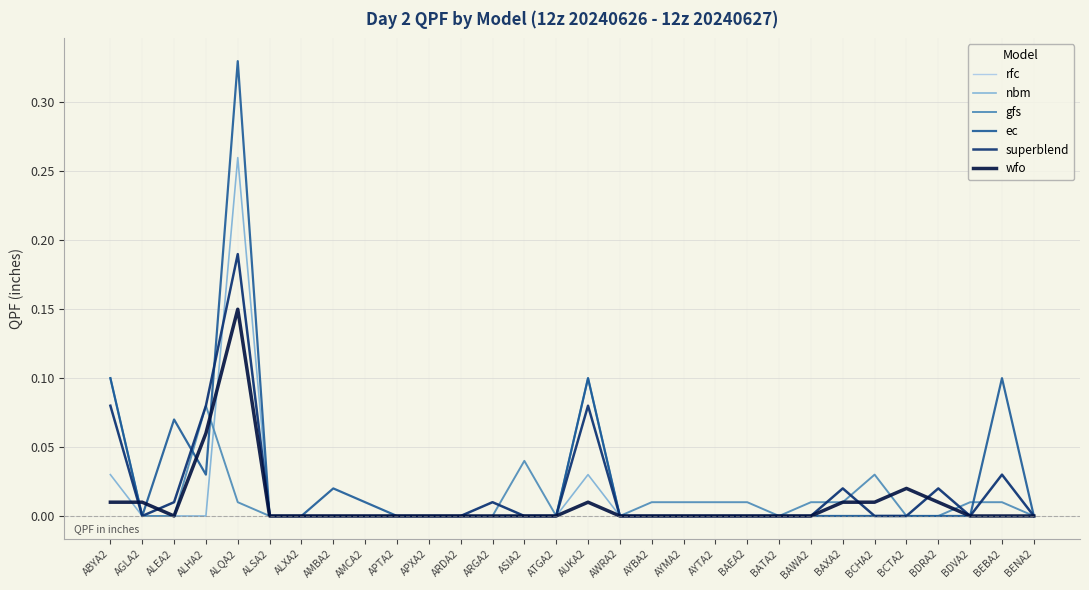

What position from the right is AWRA2?

14